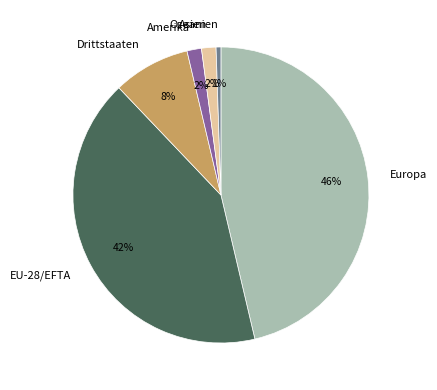

Is there a majority slice in this chart?

No